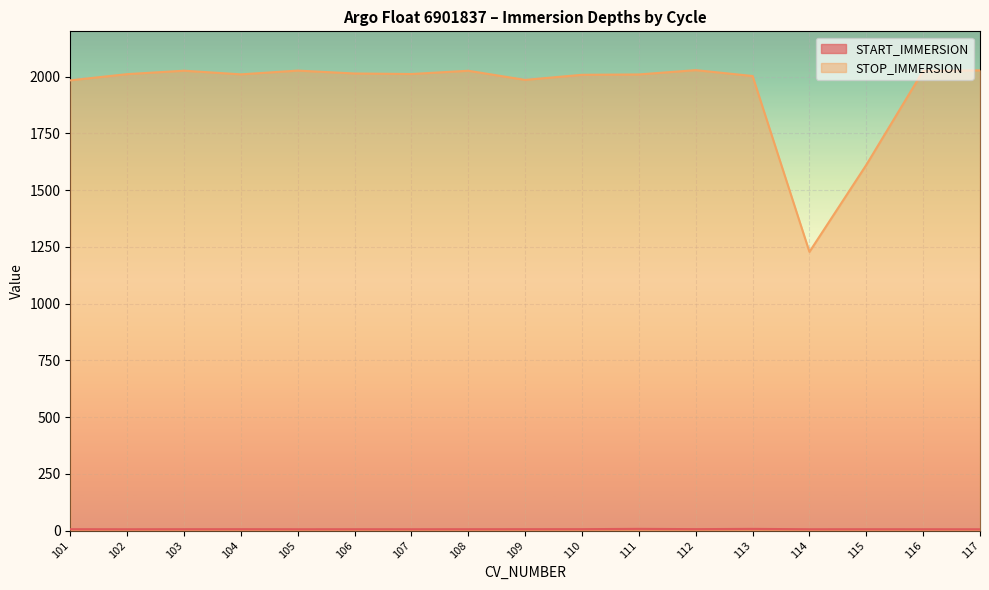

Where does the STOP_IMMERSION series first go above 2011?

102